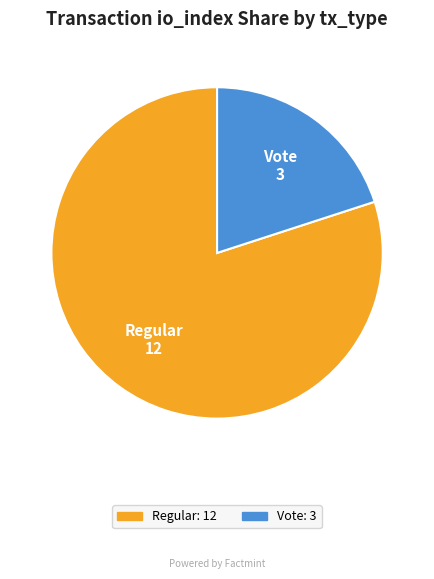

The Regular slice represents 80% of the pie. True or false?

True